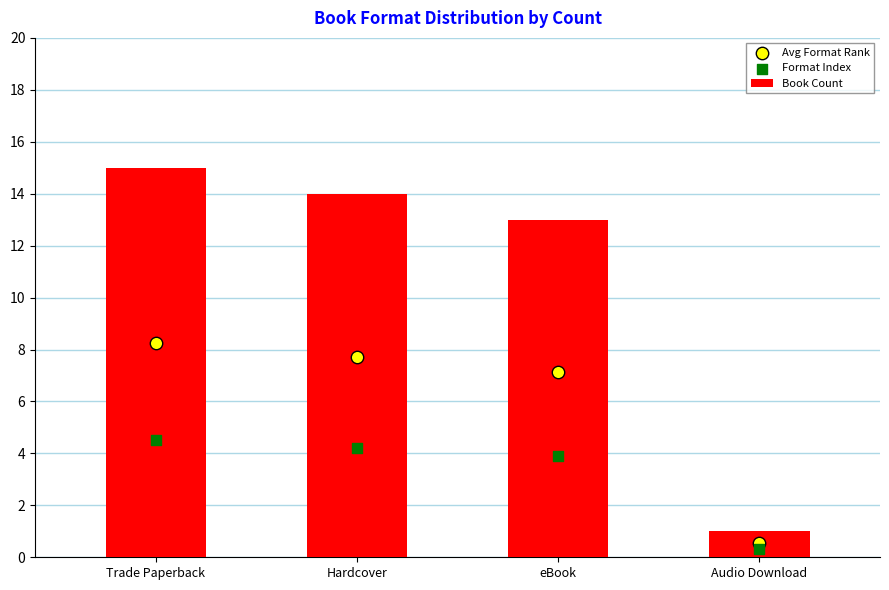

Which series has the widest spread of Y values?

Book Count